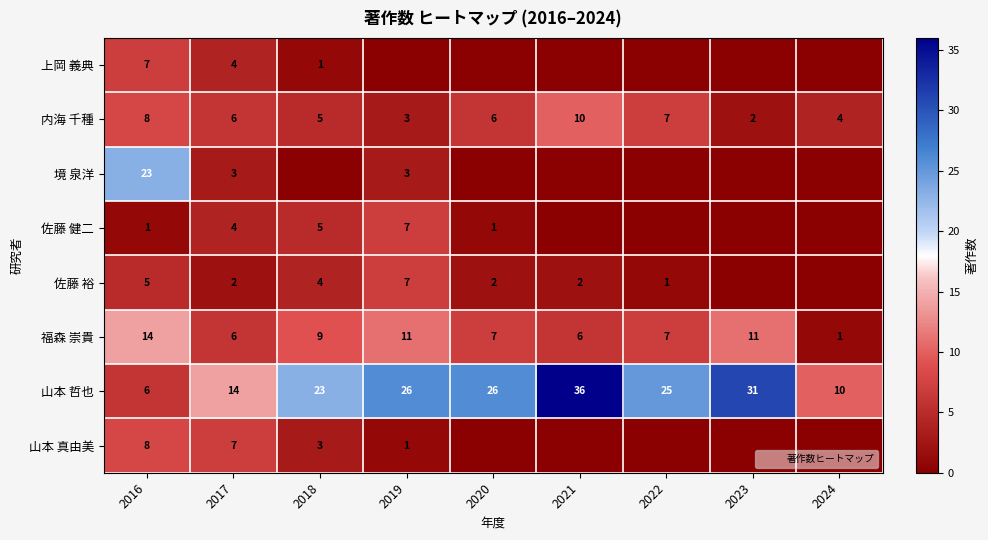

Is it true that 境 泉洋 equals 0 at 2024?

True